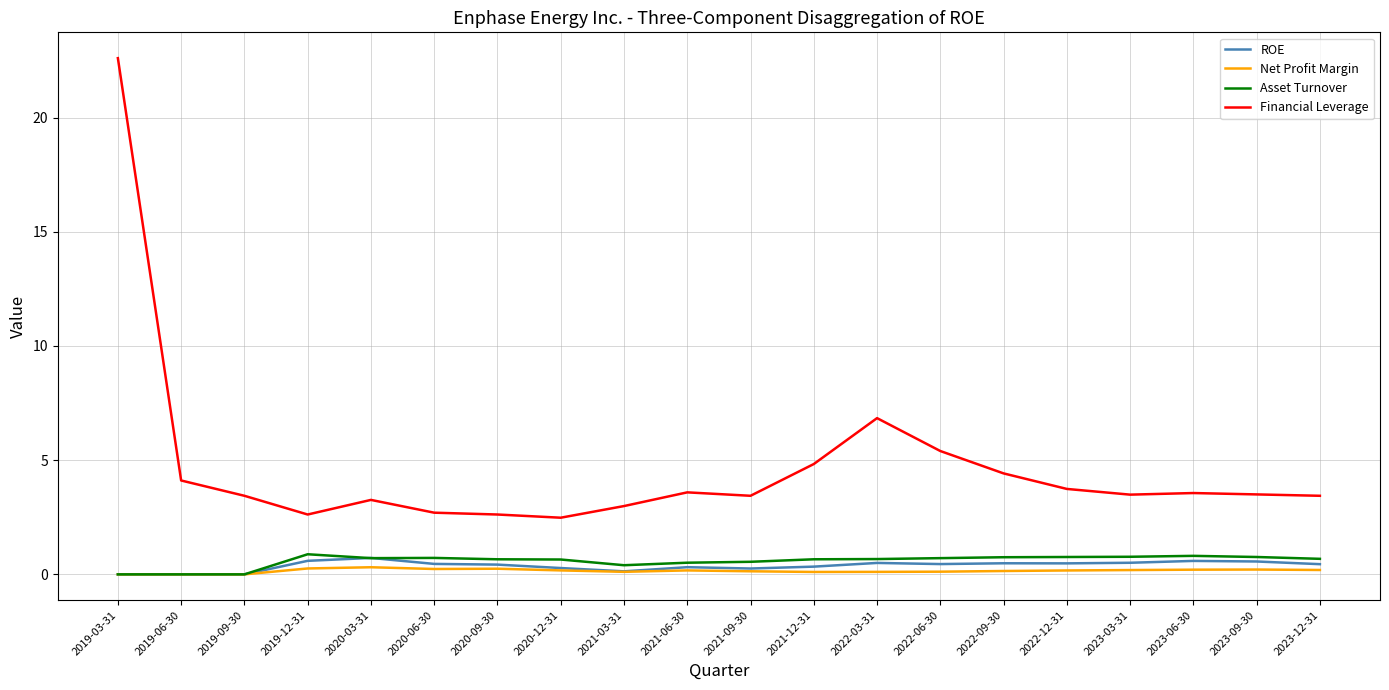

True or false: Financial Leverage and ROE cross at least once.

False